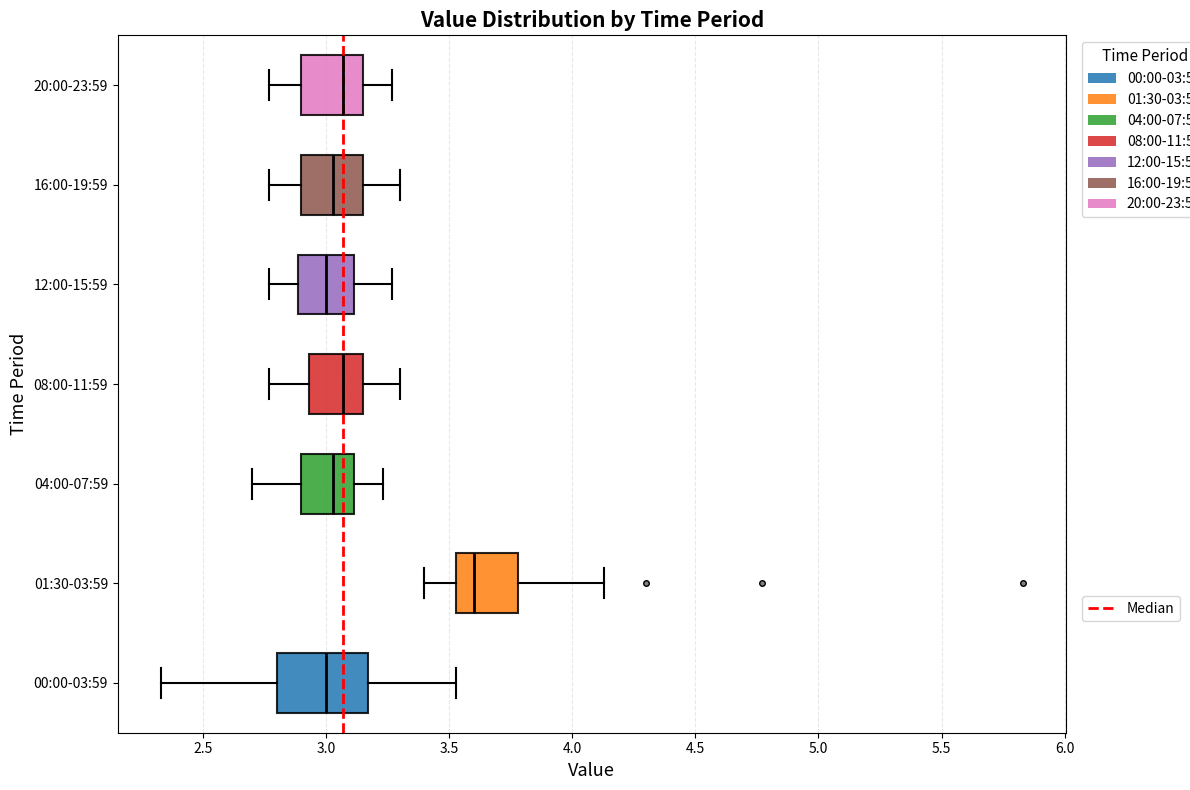

Where is the left edge of the box for 00:00-03:59 on the x-axis? The values are not printed on the chart, so give them approximately, as read against the axis.

2.80